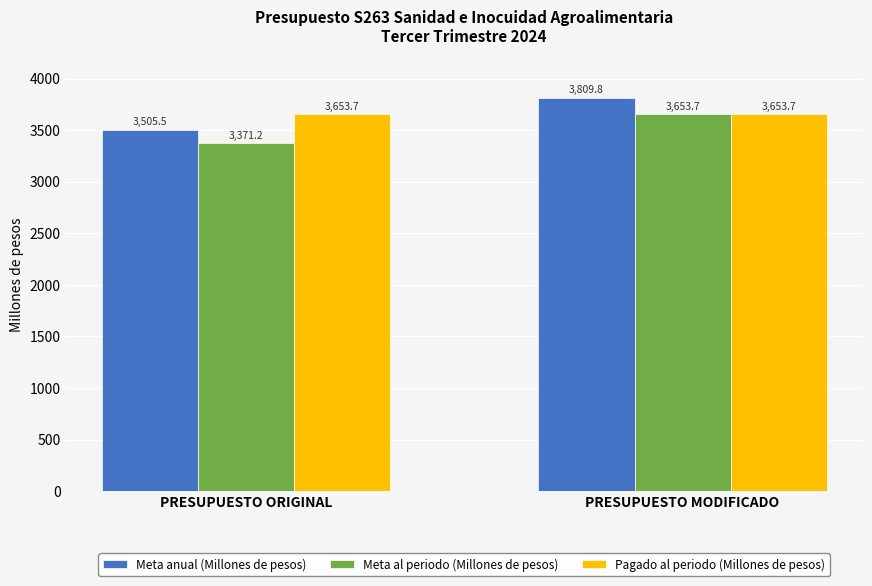

How many data points in Meta anual (Millones de pesos) are less than 3809?

1